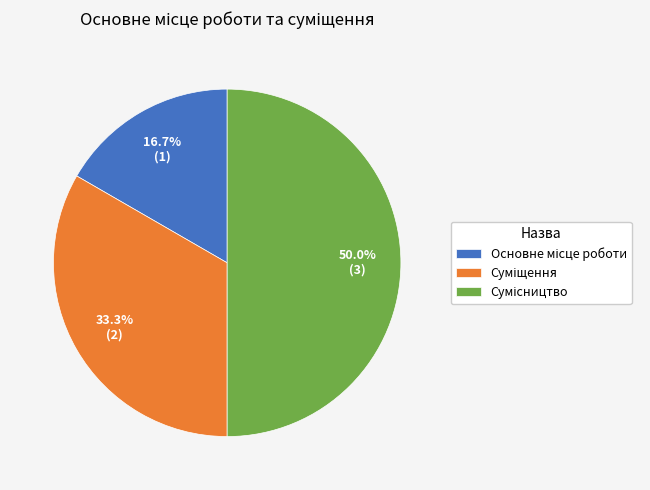

Count the number of slices in the pie.

3